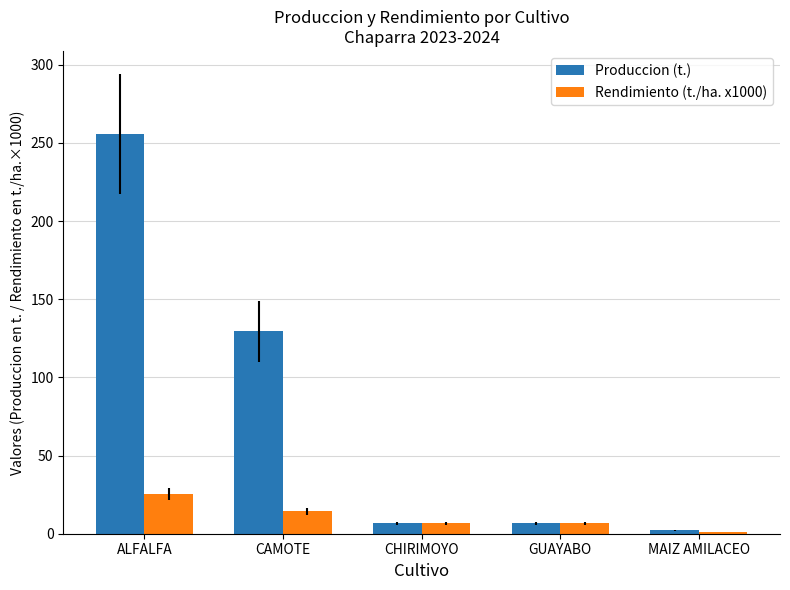

Rank the series by their maximum value, from highest to lowest.

Produccion (t.), Rendimiento (t./ha. x1000)